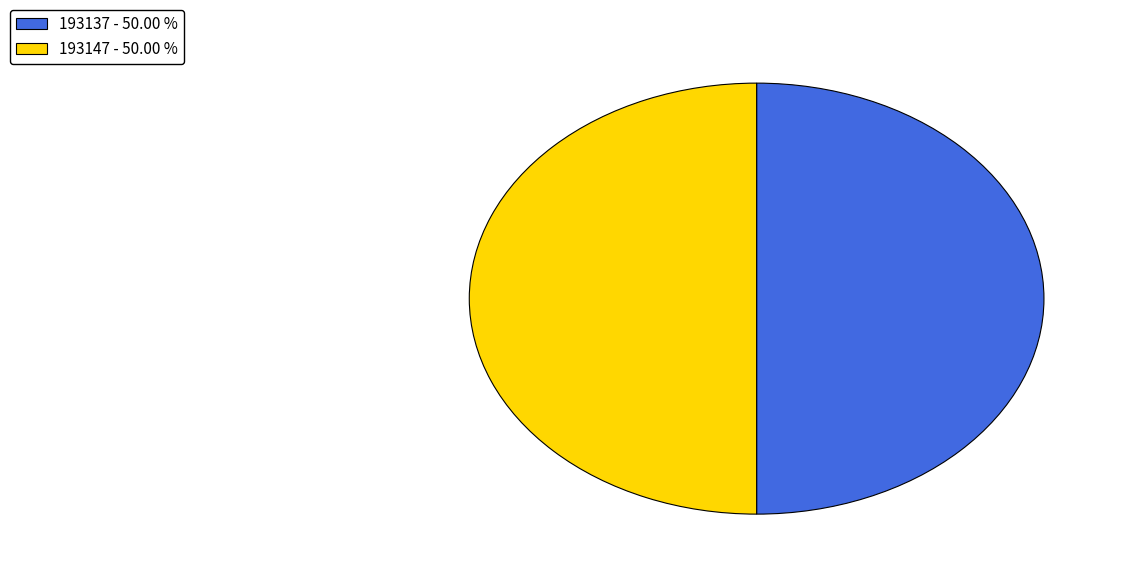

What is the ratio of the value at 193147 - 50.00 % to the value at 193137 - 50.00 %?

1.0